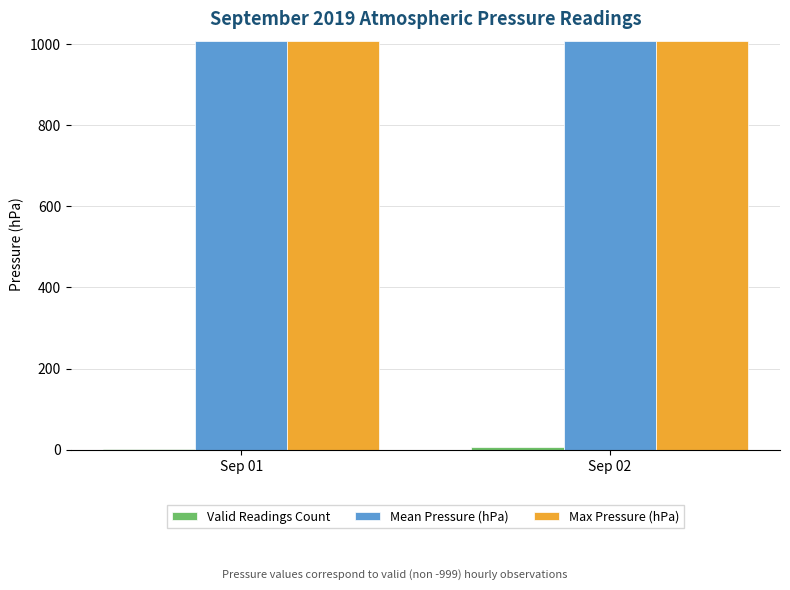

What is the greatest value displayed?

1007.7